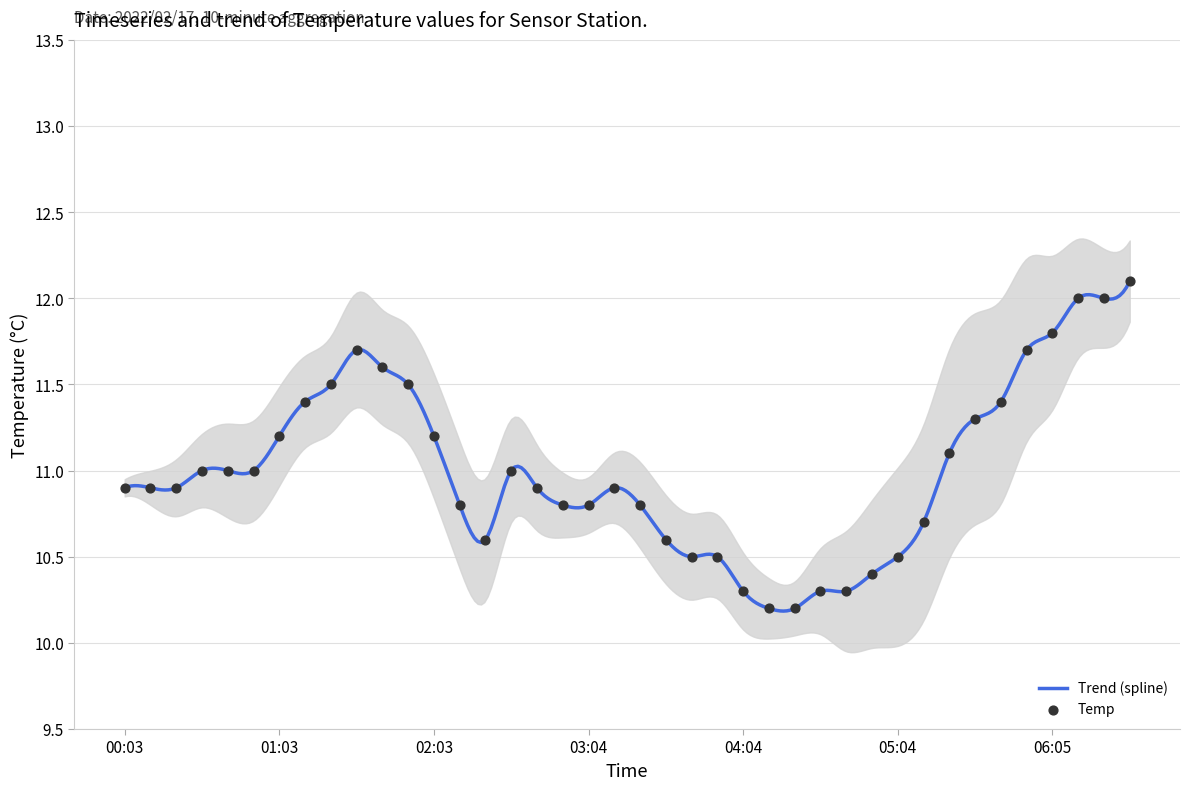

Between 05:35 and 03:24, which is larger?

05:35